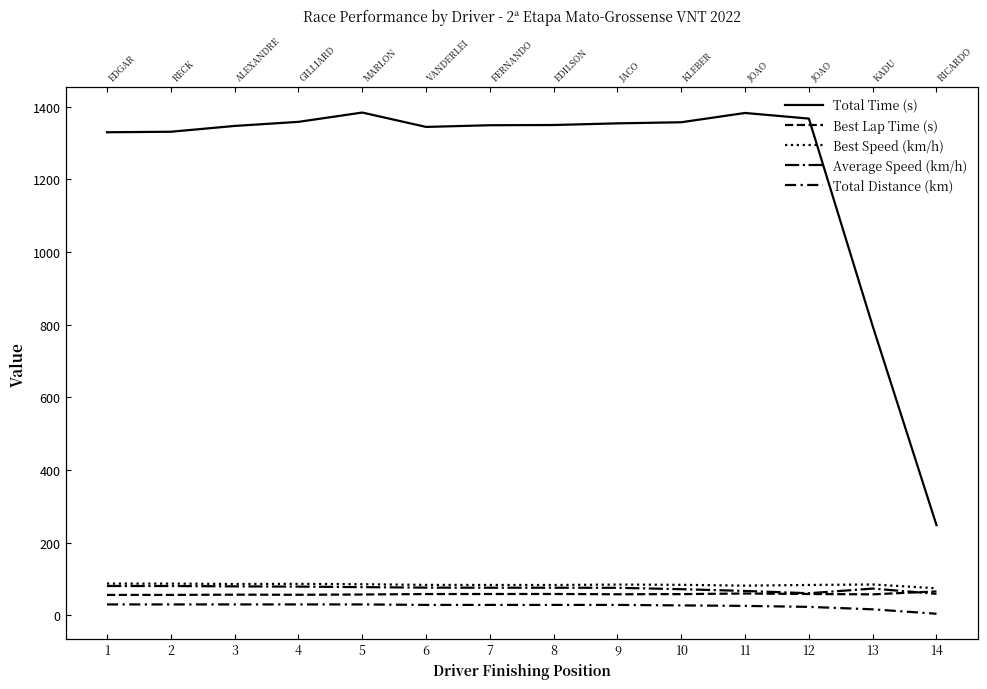

At which category does the chart reach its peak across all series?

5